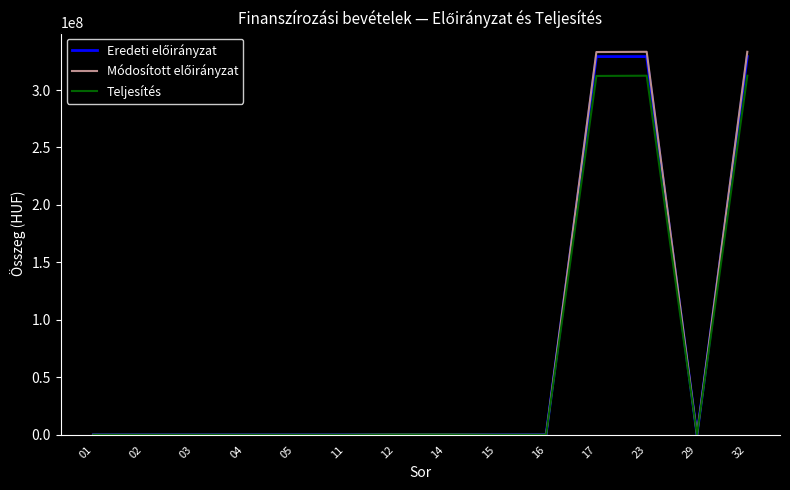

What is the greatest value displayed?

333239911